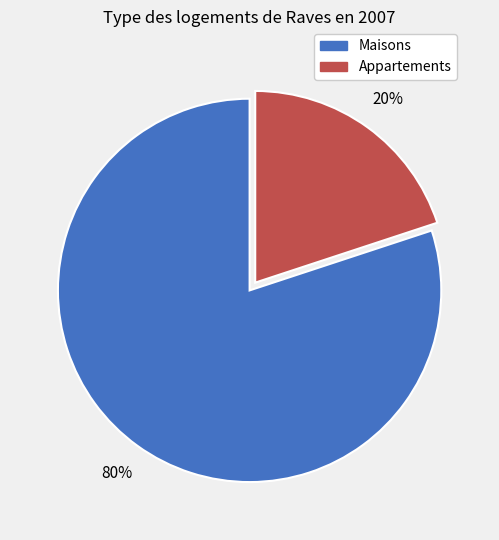

To the nearest percent, what is the difference between the largest and smallest slice percentages?

60%